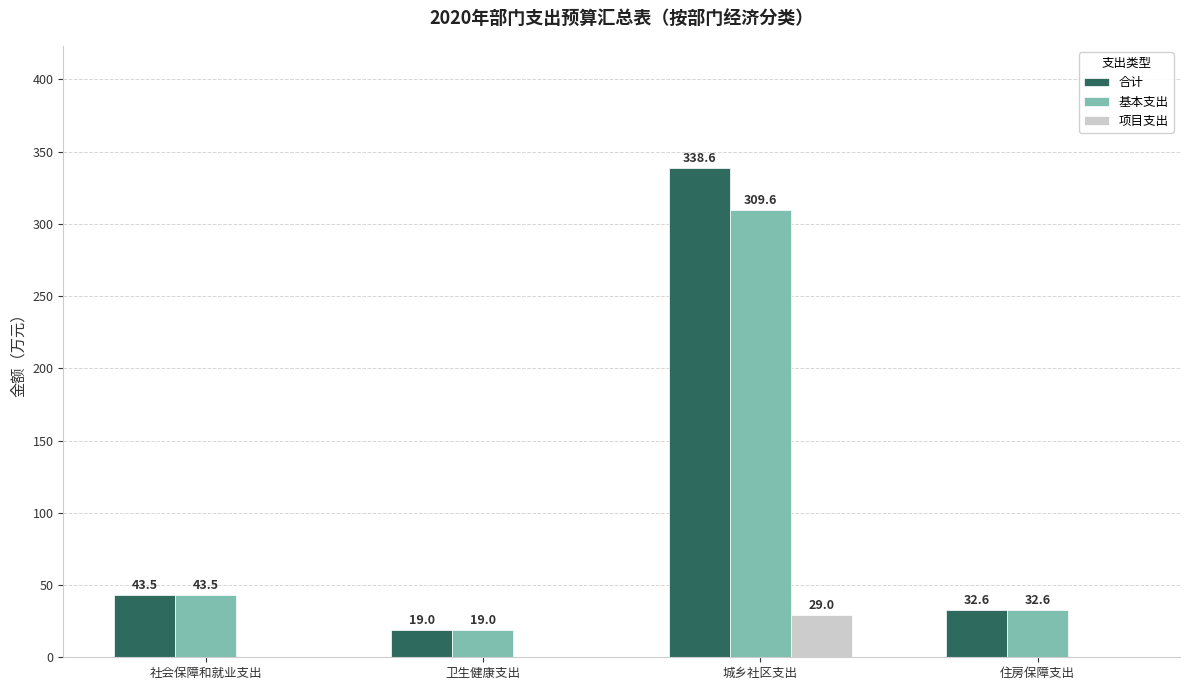

What is the maximum value for 合计?

338.6